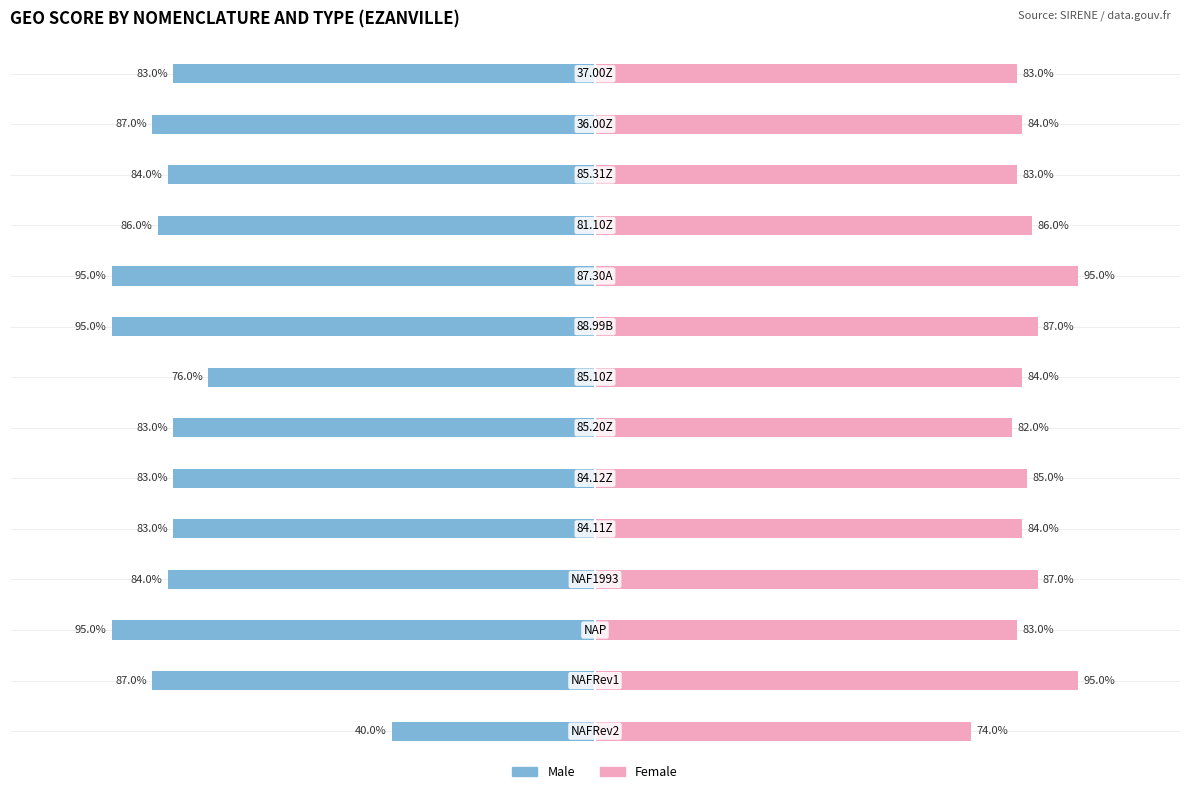

What is the difference between the second highest and second lowest values in the Male series?

0.2